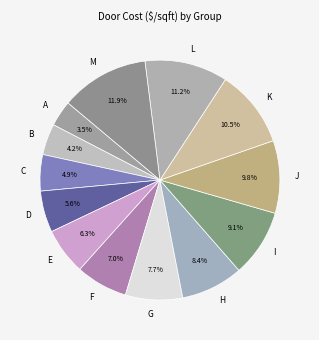

True or false: L accounts for 4% of the total.

False